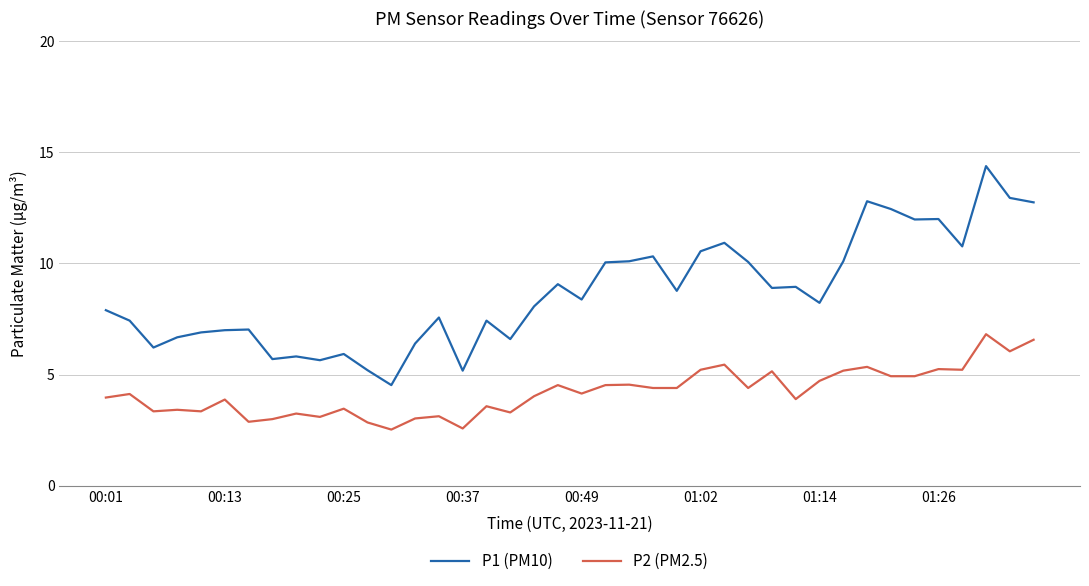

Which series has the largest range (max minus min)?

P1 (PM10)